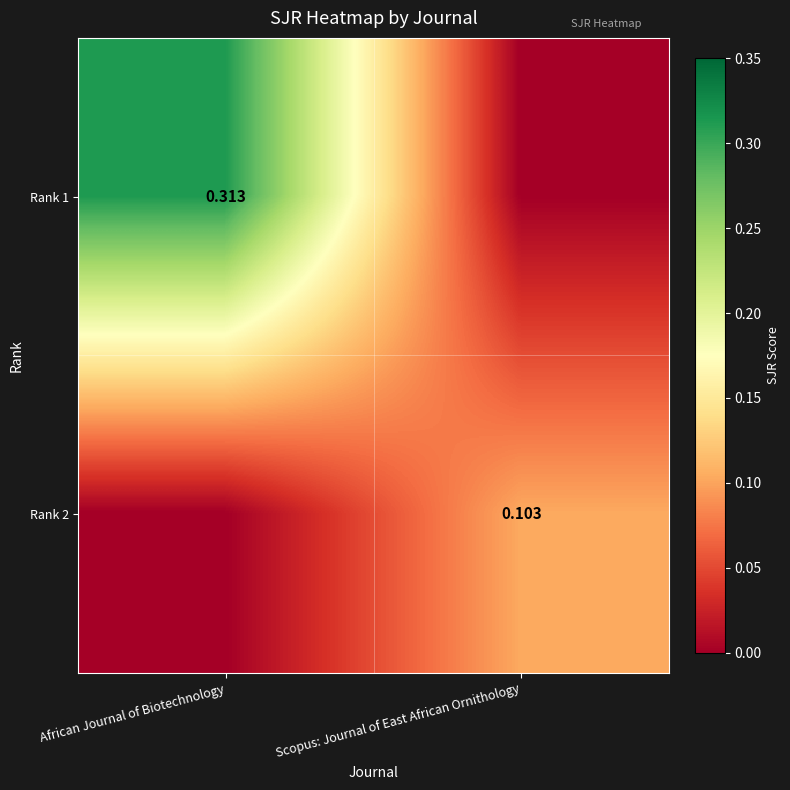

At which label is Rank 2 closest to 0?

African Journal of Biotechnology